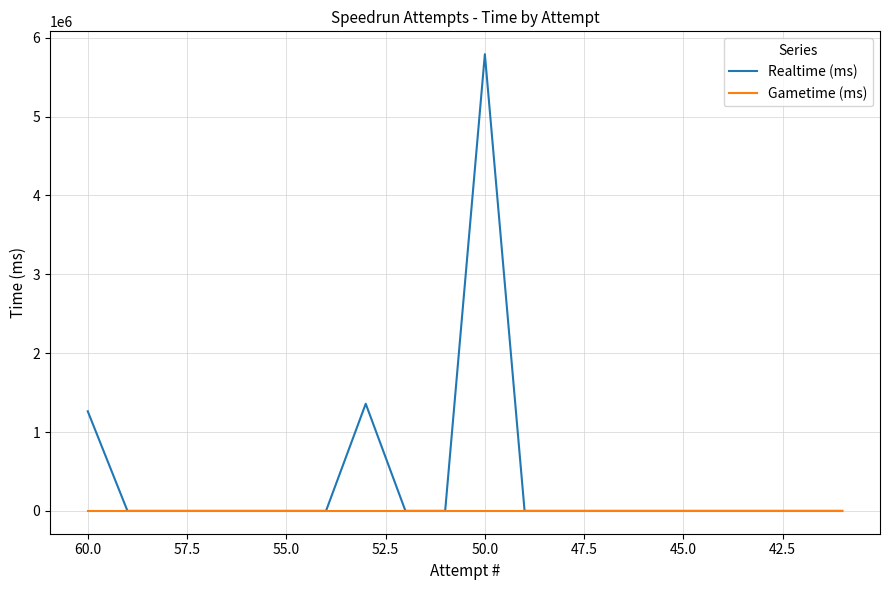

How many positive values does the Realtime (ms) series have?

3